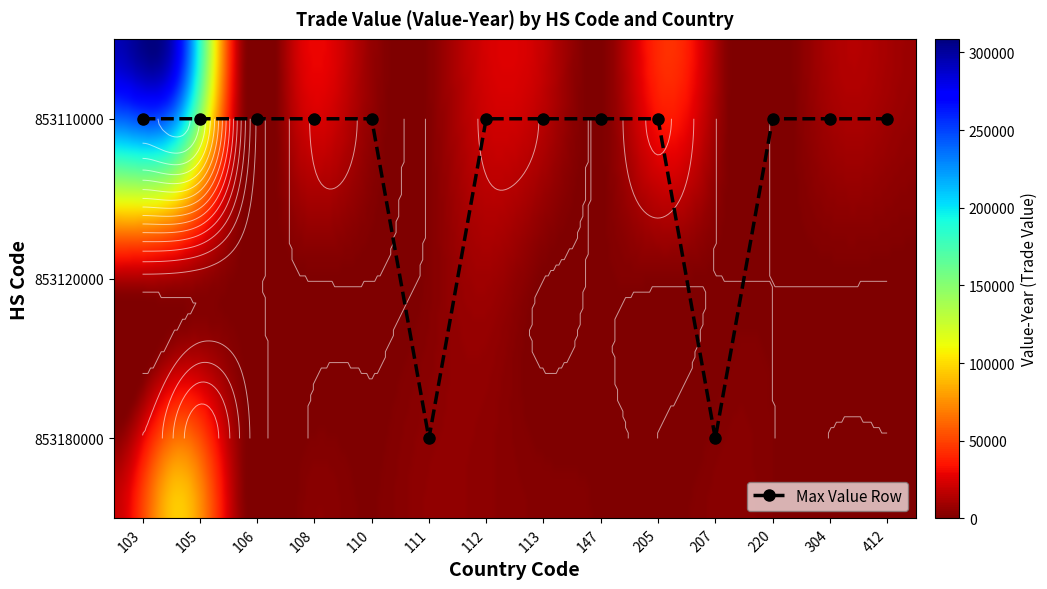

Is it true that 853120000 equals 118 at 106?

False